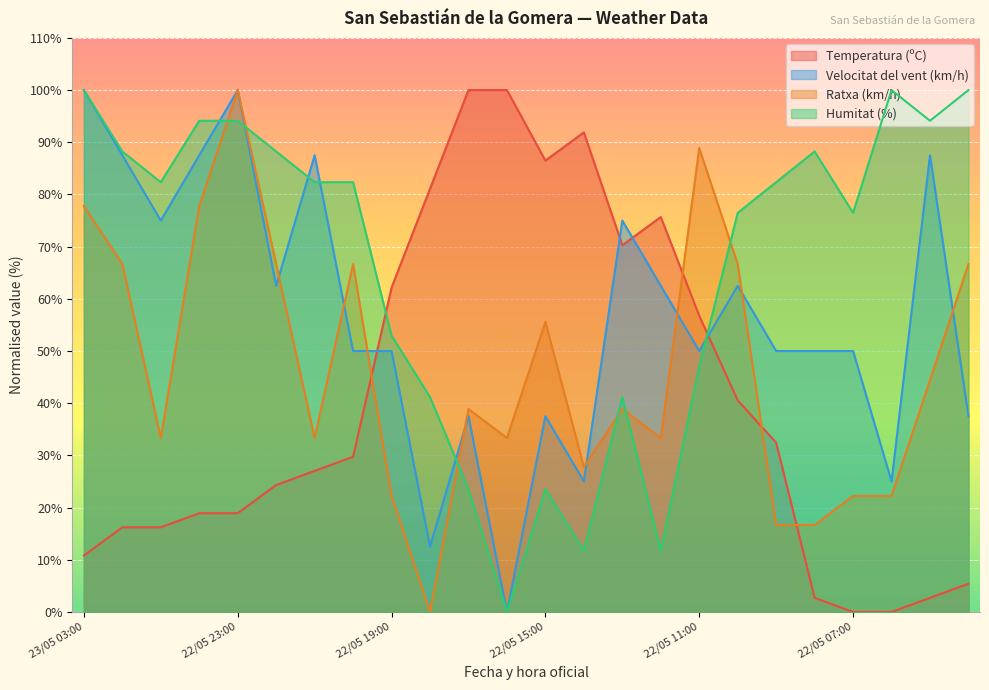

What is the difference between the maximum and minimum values in the Temperatura (ºC) series?

100.0